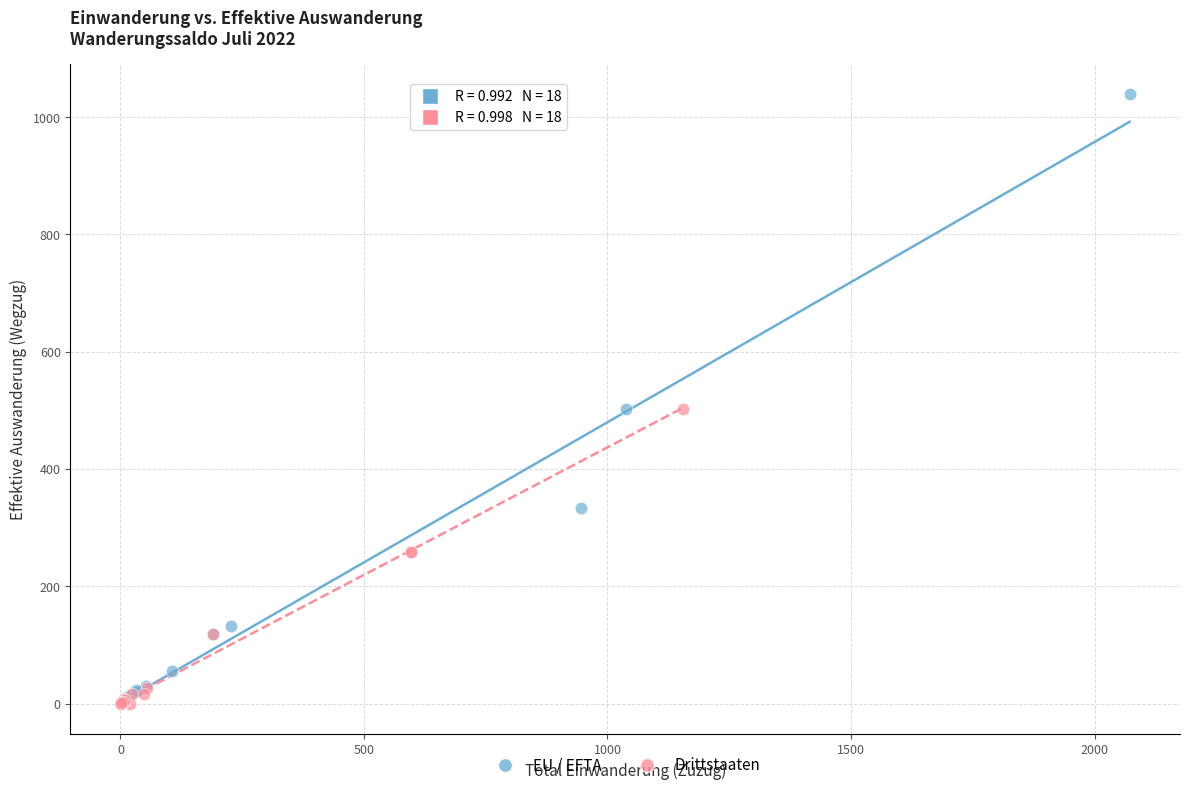

Which series has the widest spread of Y values?

EU / EFTA